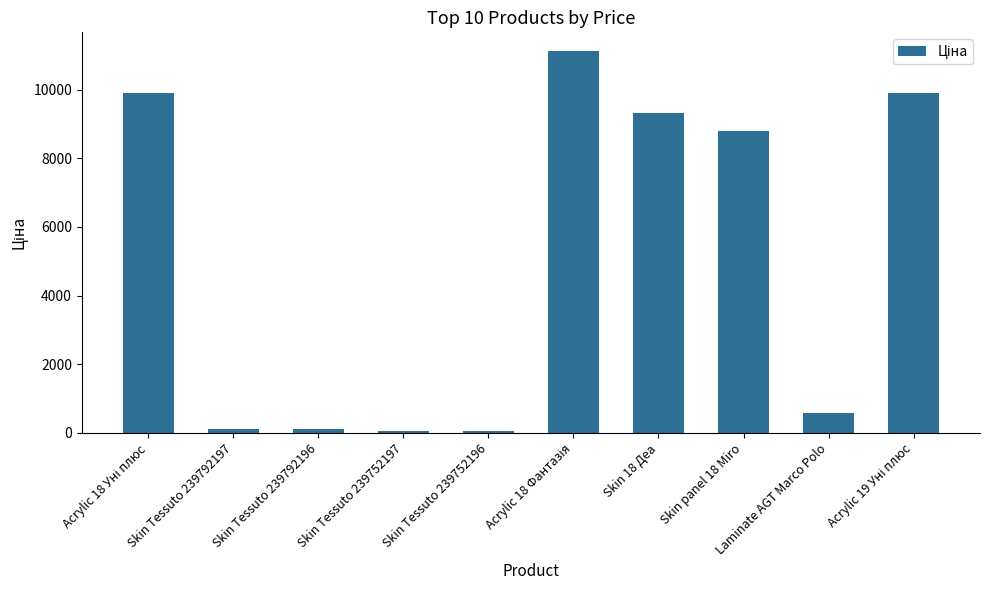

Where is the data nearest to the value 5585?

Skin panel 18 Miro